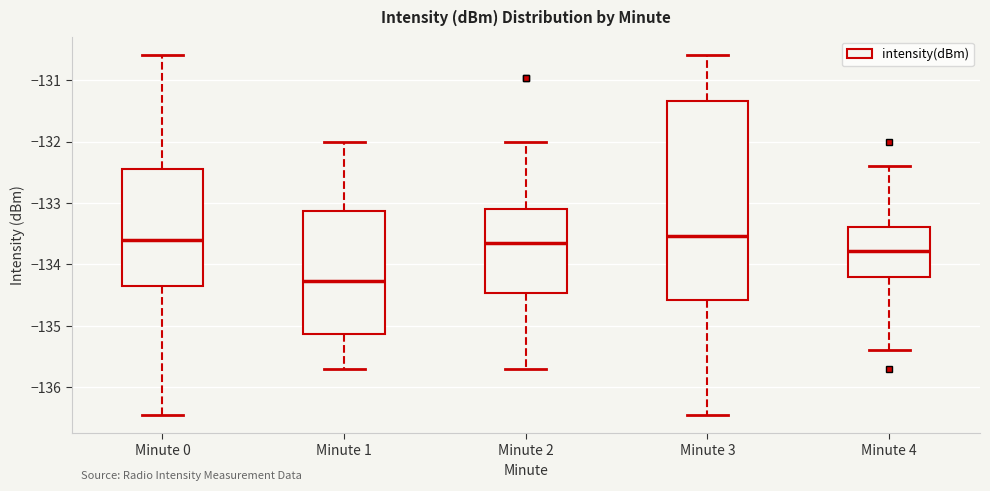

Reading left to right, read every box against the y-axis: the position of its median line, the range the box covers, and the ends of its whiskers. The values are not printed on the chart, so give them approximately, as read against the axis.

Minute 0: median -133.6, box -134.3 to -132.5, whiskers -136.5 to -130.6
Minute 1: median -134.3, box -135.1 to -133.1, whiskers -135.7 to -132.0
Minute 2: median -133.7, box -134.5 to -133.1, whiskers -135.7 to -132.0
Minute 3: median -133.5, box -134.6 to -131.3, whiskers -136.5 to -130.6
Minute 4: median -133.8, box -134.2 to -133.4, whiskers -135.4 to -132.4